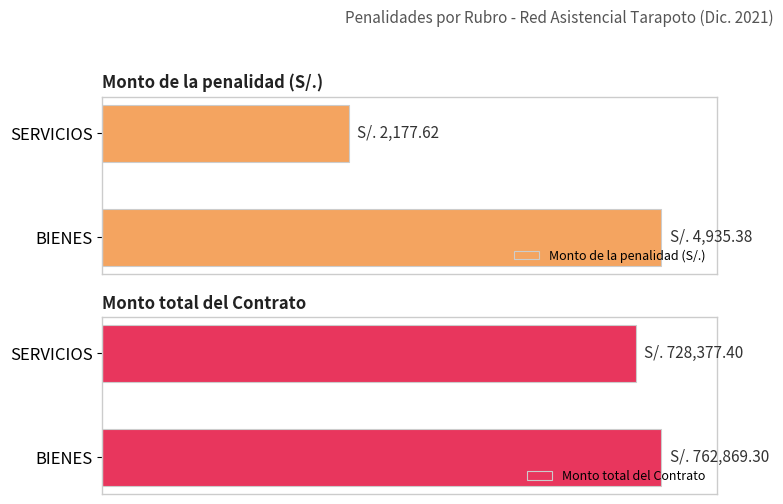

How many Monto total del Contrato values are between 95 and 100?

2